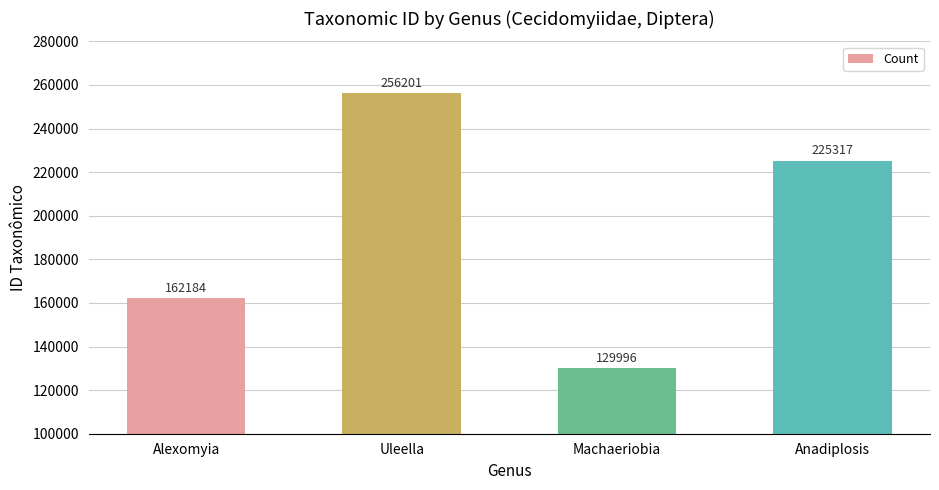

How many distinct data groups are displayed?

1